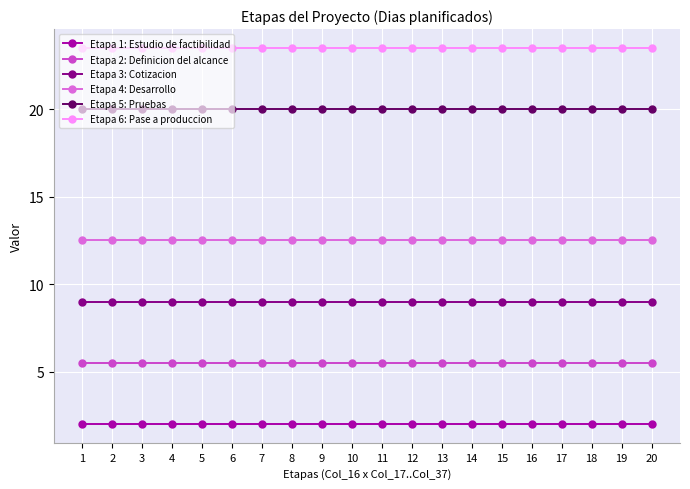

List the series in order of their peak value, highest first.

Etapa 6: Pase a produccion, Etapa 5: Pruebas, Etapa 4: Desarrollo, Etapa 3: Cotizacion, Etapa 2: Definicion del alcance, Etapa 1: Estudio de factibilidad